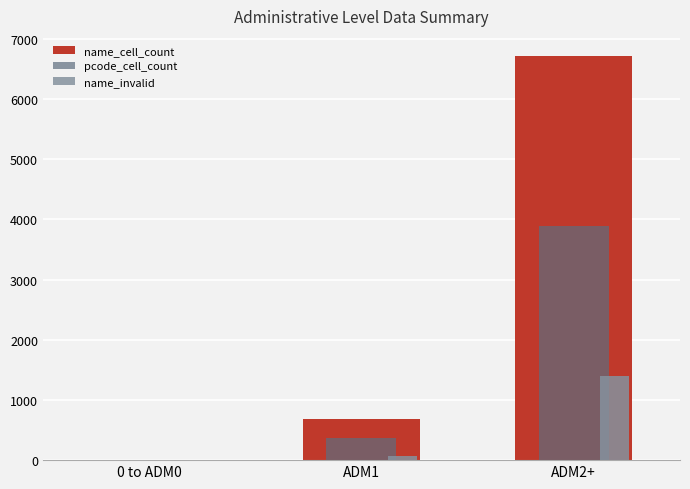

What is the maximum value for pcode_cell_count?

3896